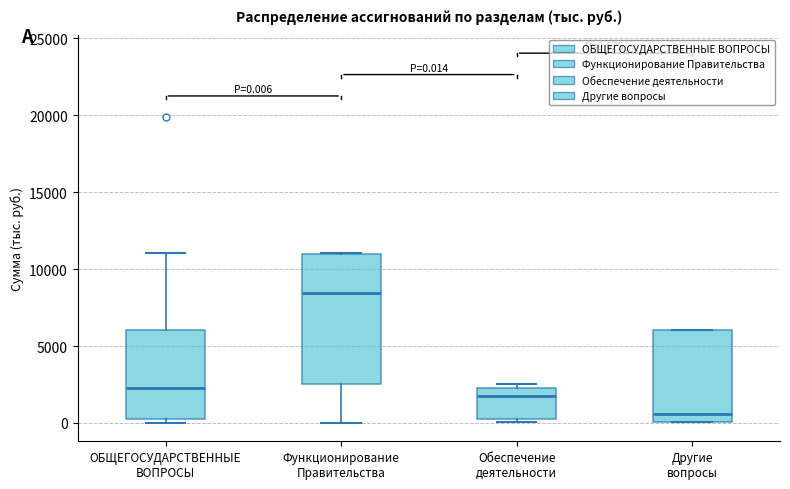

Which box's median line is the lowest?

Другие вопросы